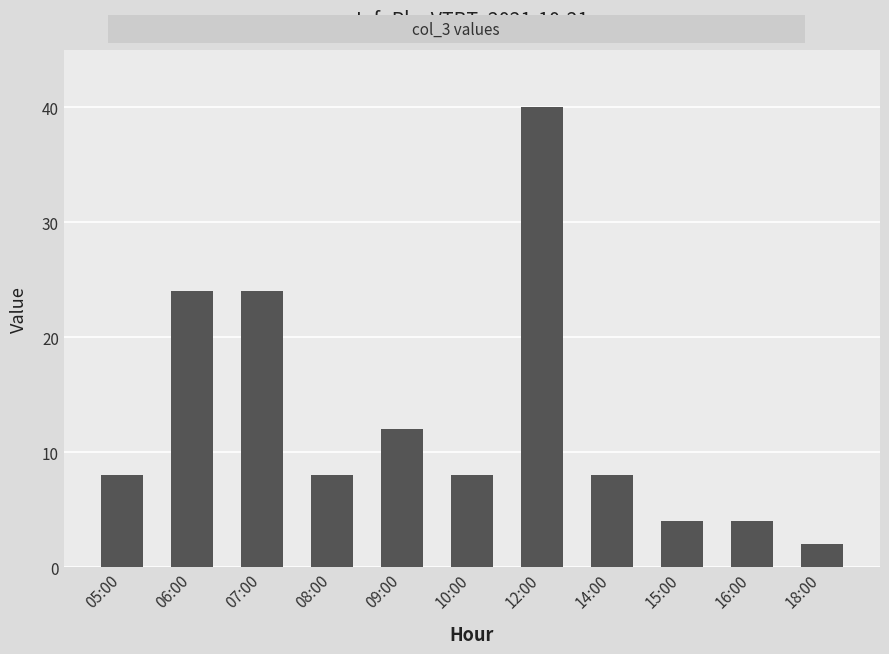

Does the chart contain stacked bars?

No